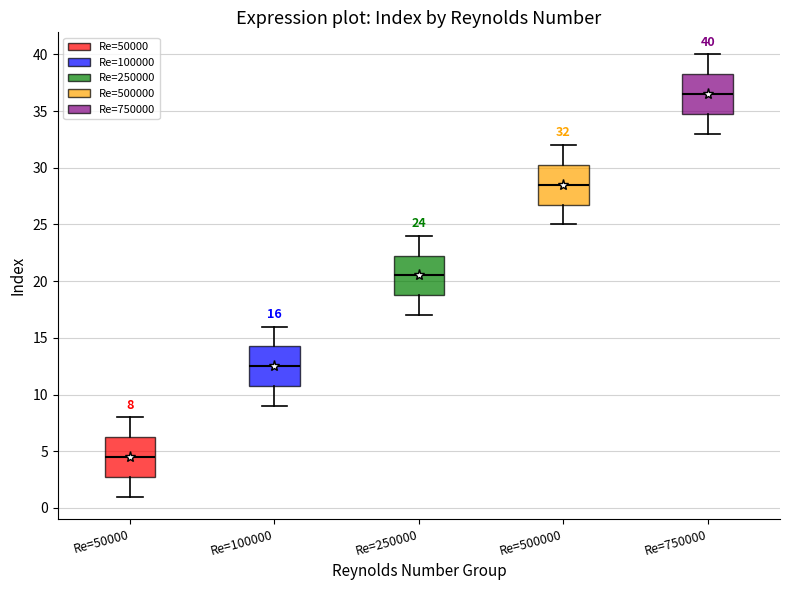

Which box has the highest median line?

Re=750000